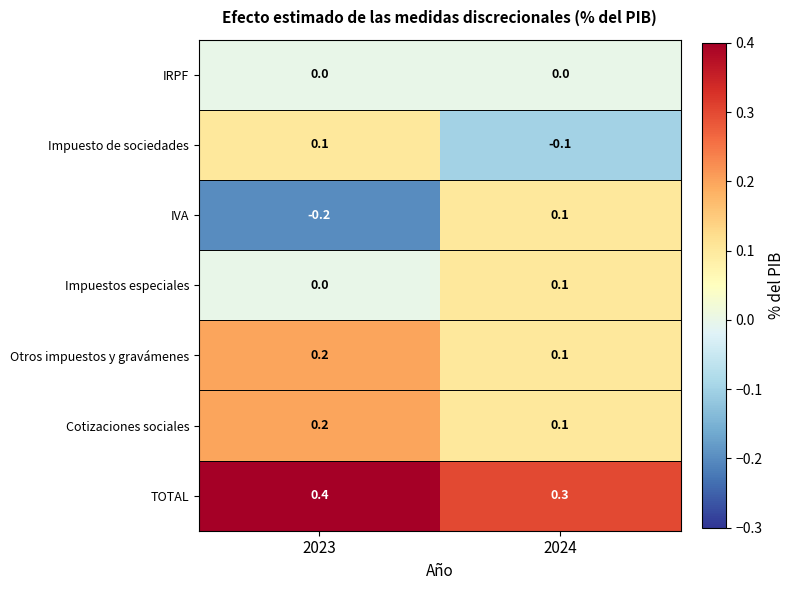

The IVA series shows -0.2 at 2023. True or false?

True